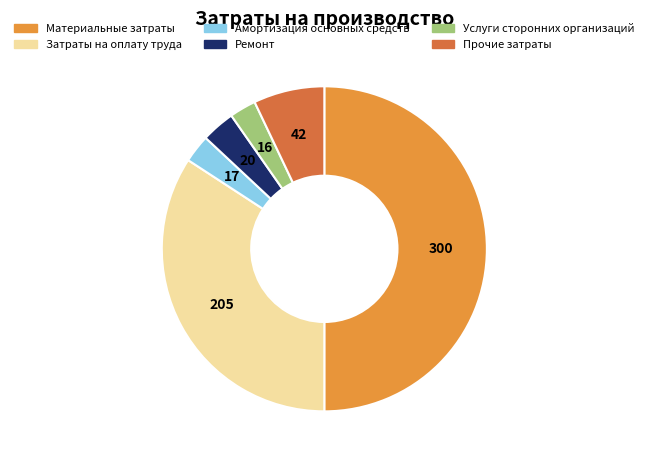

Does Прочие затраты account for over 50% of the chart?

No